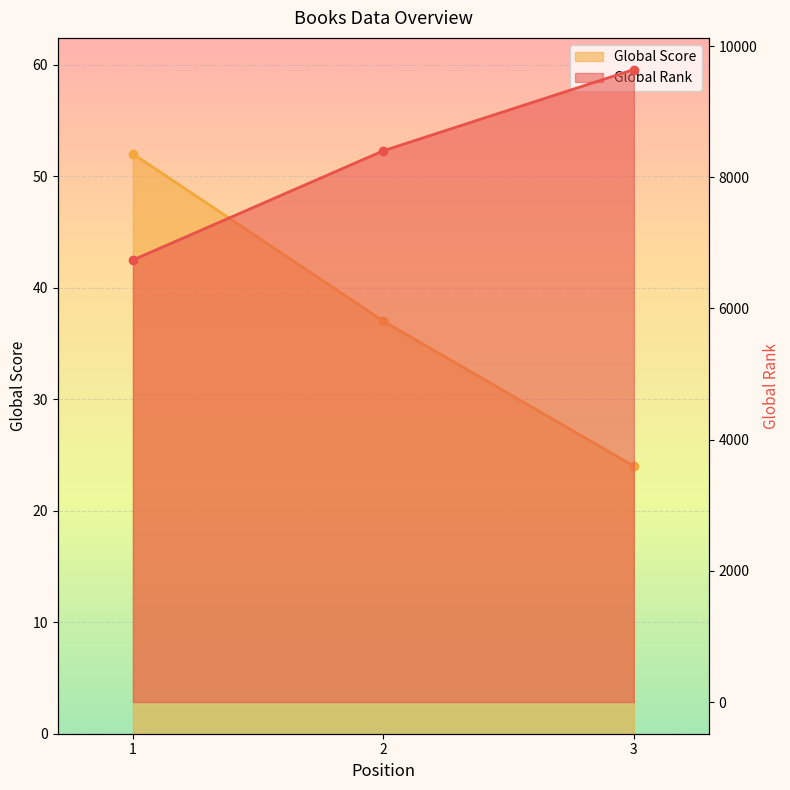

At which category is the sum across all series the highest?

3